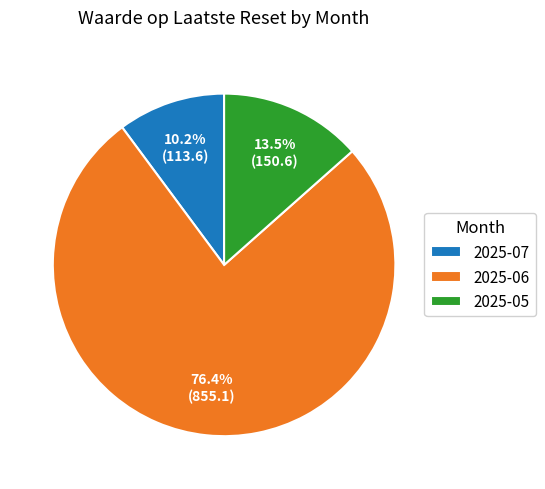

Rank the categories by value from lowest to highest.

2025-07, 2025-05, 2025-06